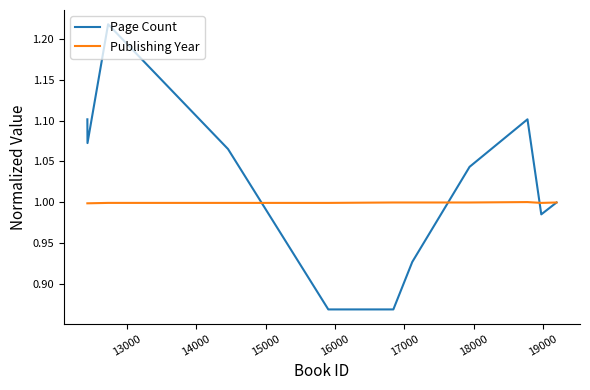

Does the chart have visible grid lines?

No